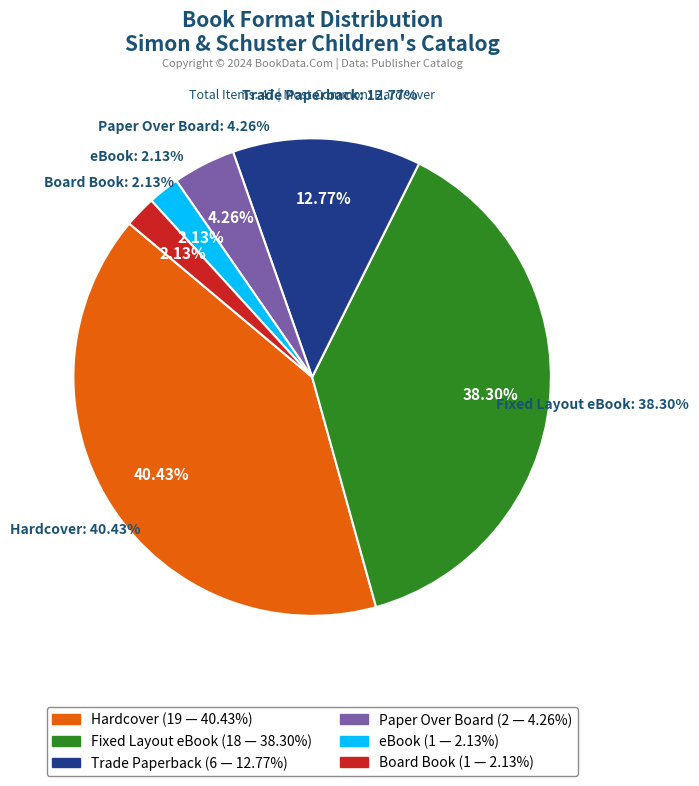

How many slices are in this pie chart?

6